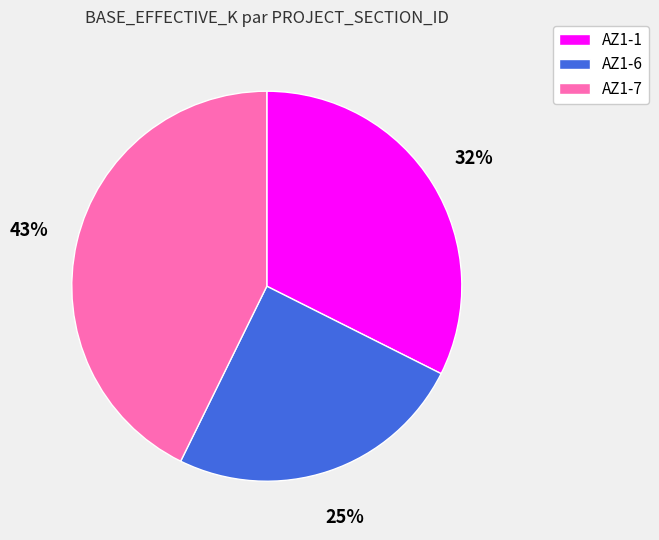

Does AZ1-1 account for over 50% of the chart?

No